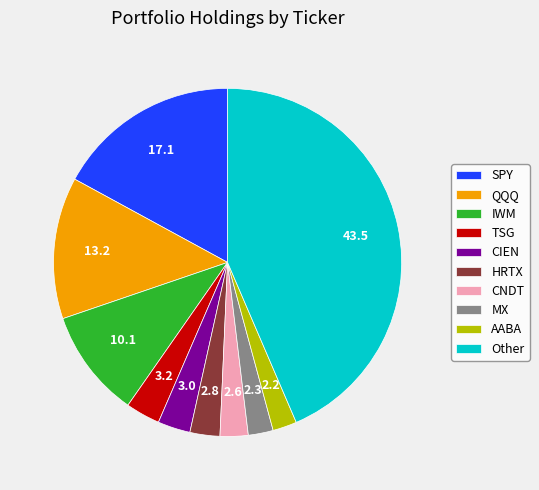

Is it true that CNDT is 15% of the pie?

False